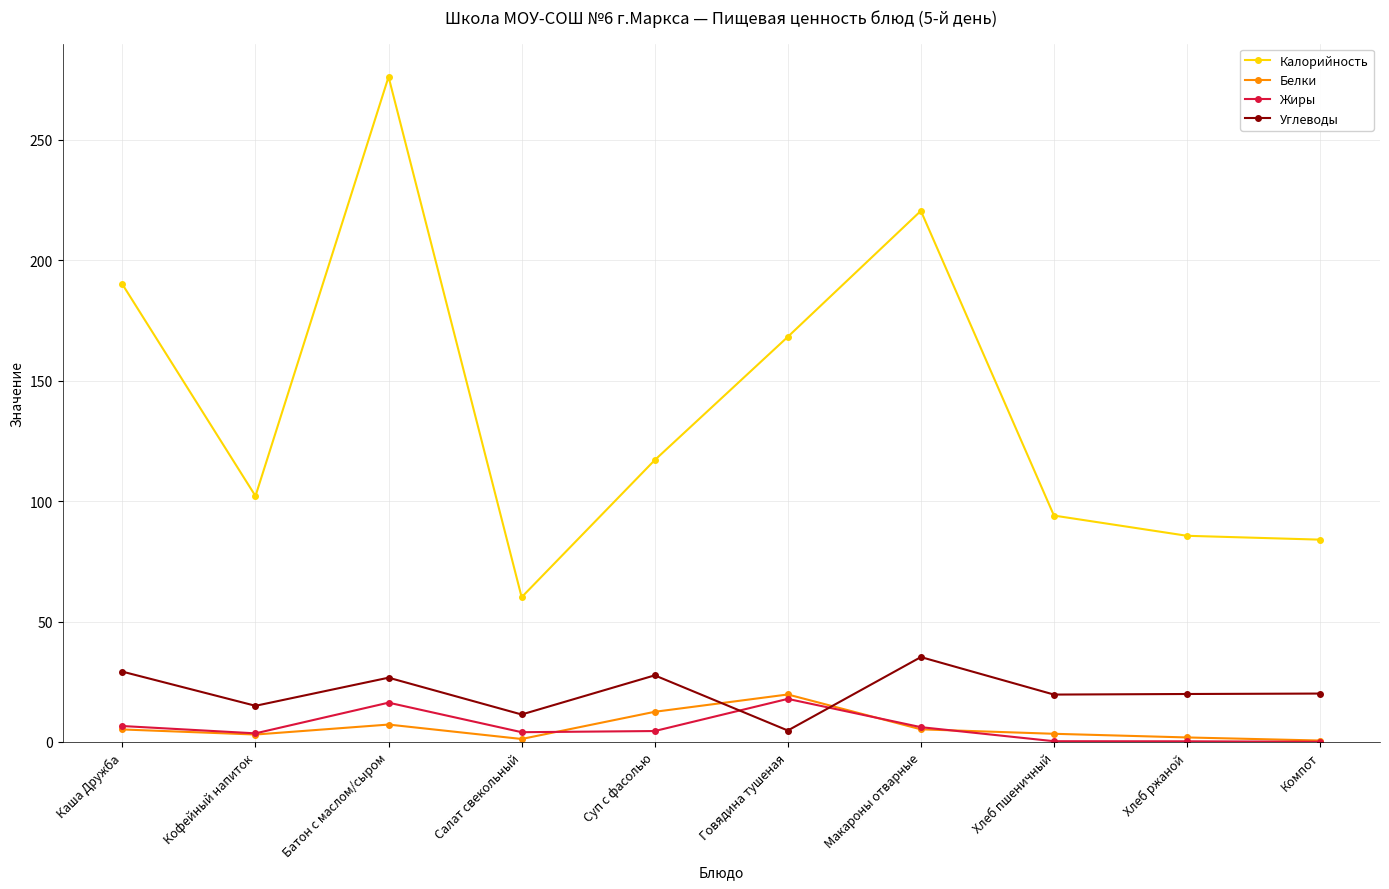

How many data points in Белки are less than 5?

5